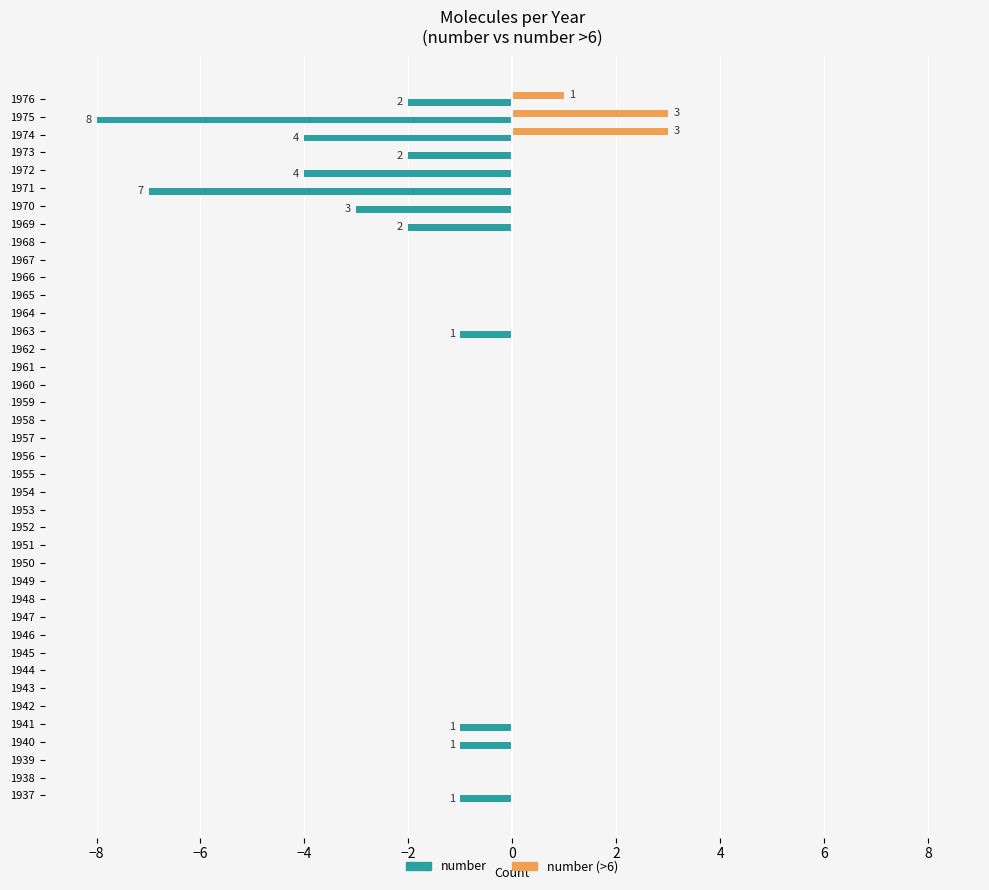

The value of number at 1955 is -5. True or false?

False